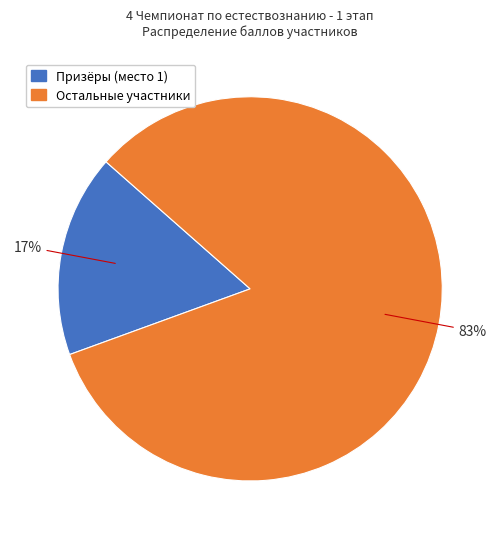

To the nearest percent, what is the difference between the largest and smallest slice percentages?

66%